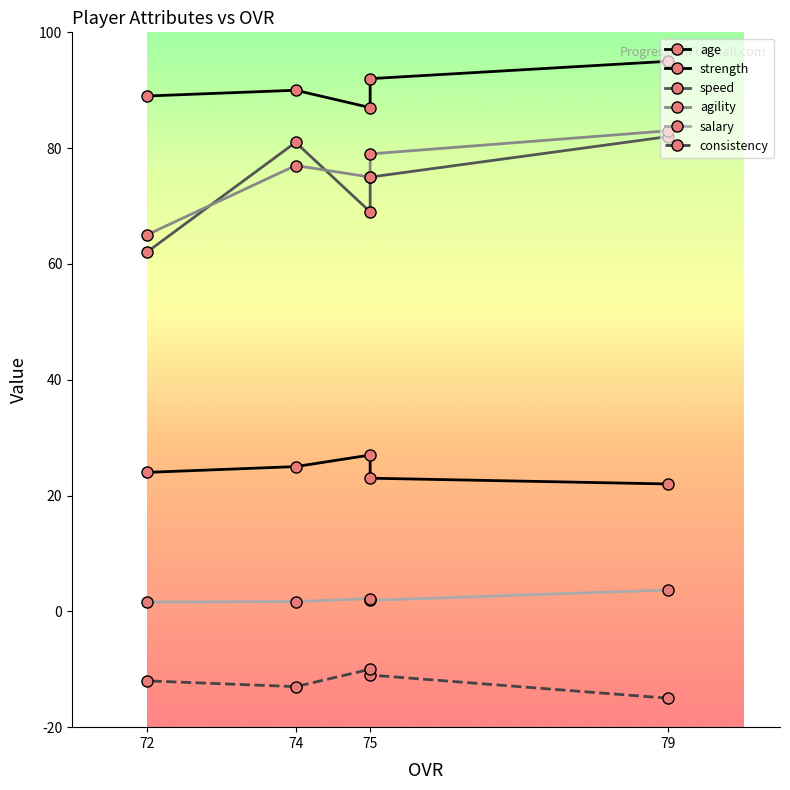

Where is age nearest to the value 24?

72